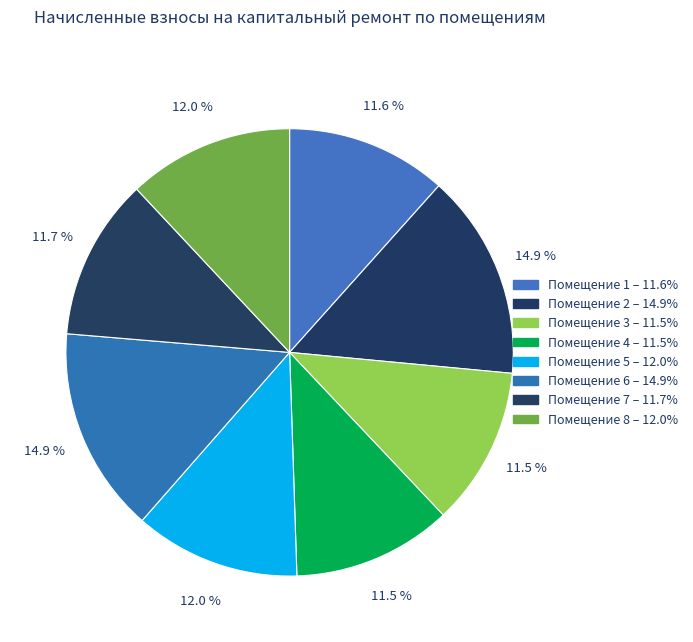

What is the smallest slice in the pie chart?

3